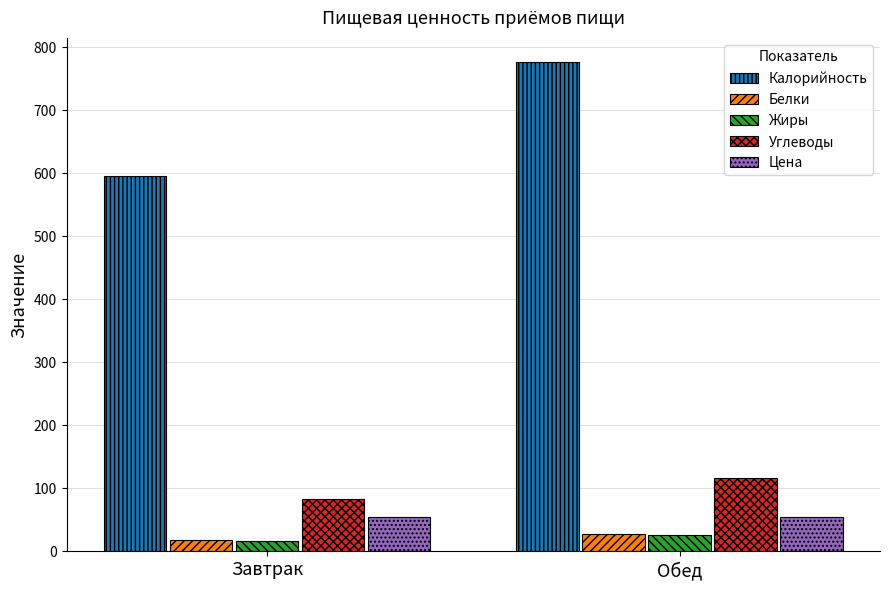

Which series changed the most between Завтрак and Обед?

Калорийность